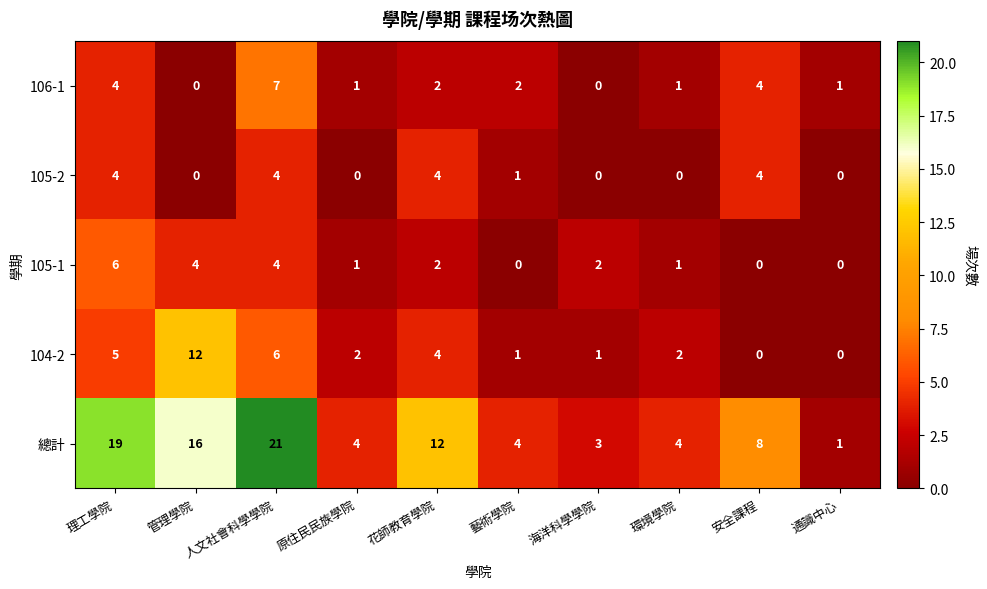

True or false: 106-1 has a value of 2 at 人文社會科學學院.

False